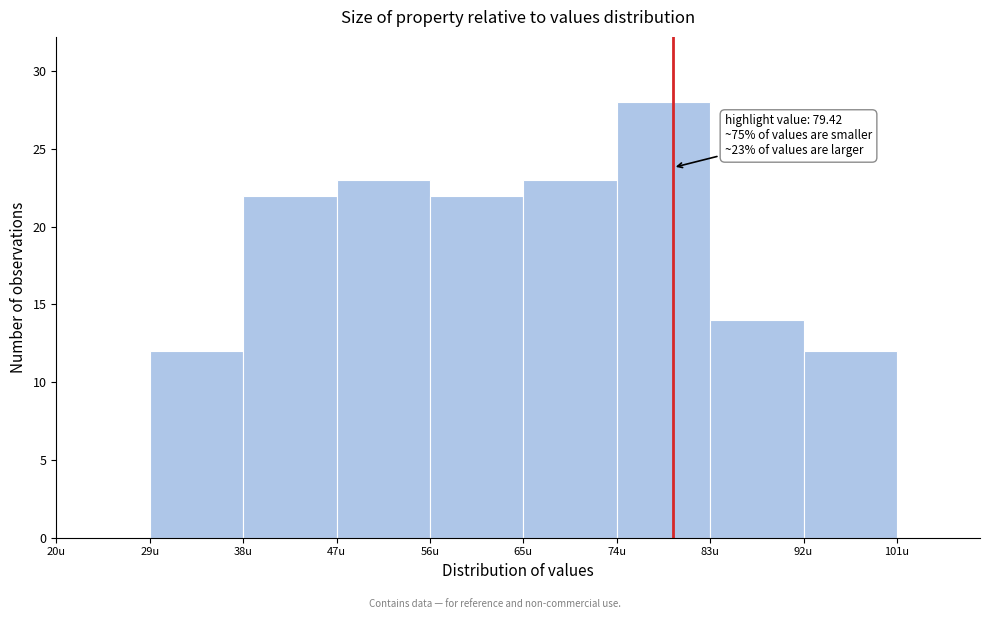

Over which range of the x-axis is the bar tallest?

74 to 83